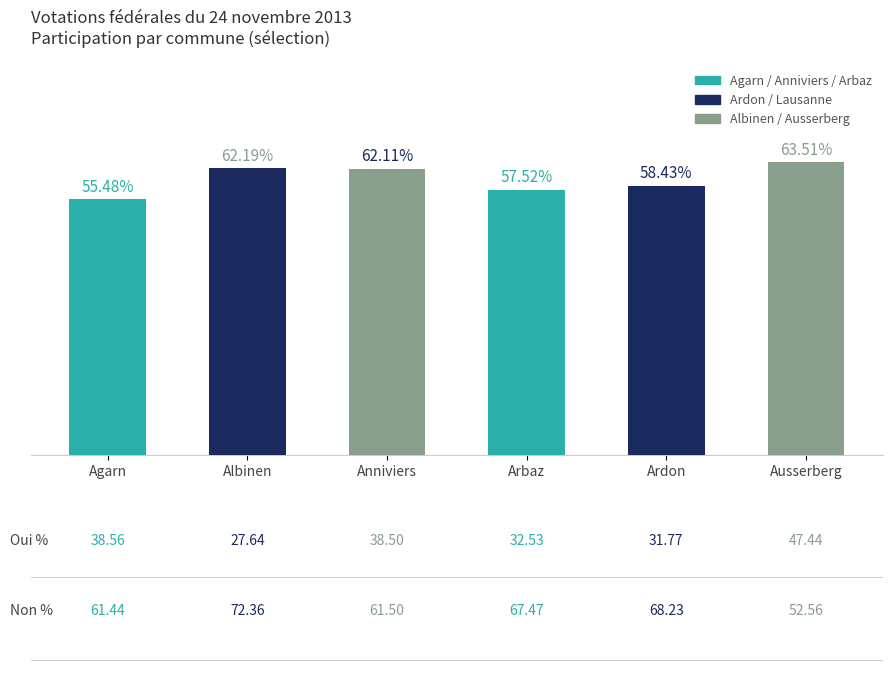

Where is the data nearest to the value 59?

Ardon